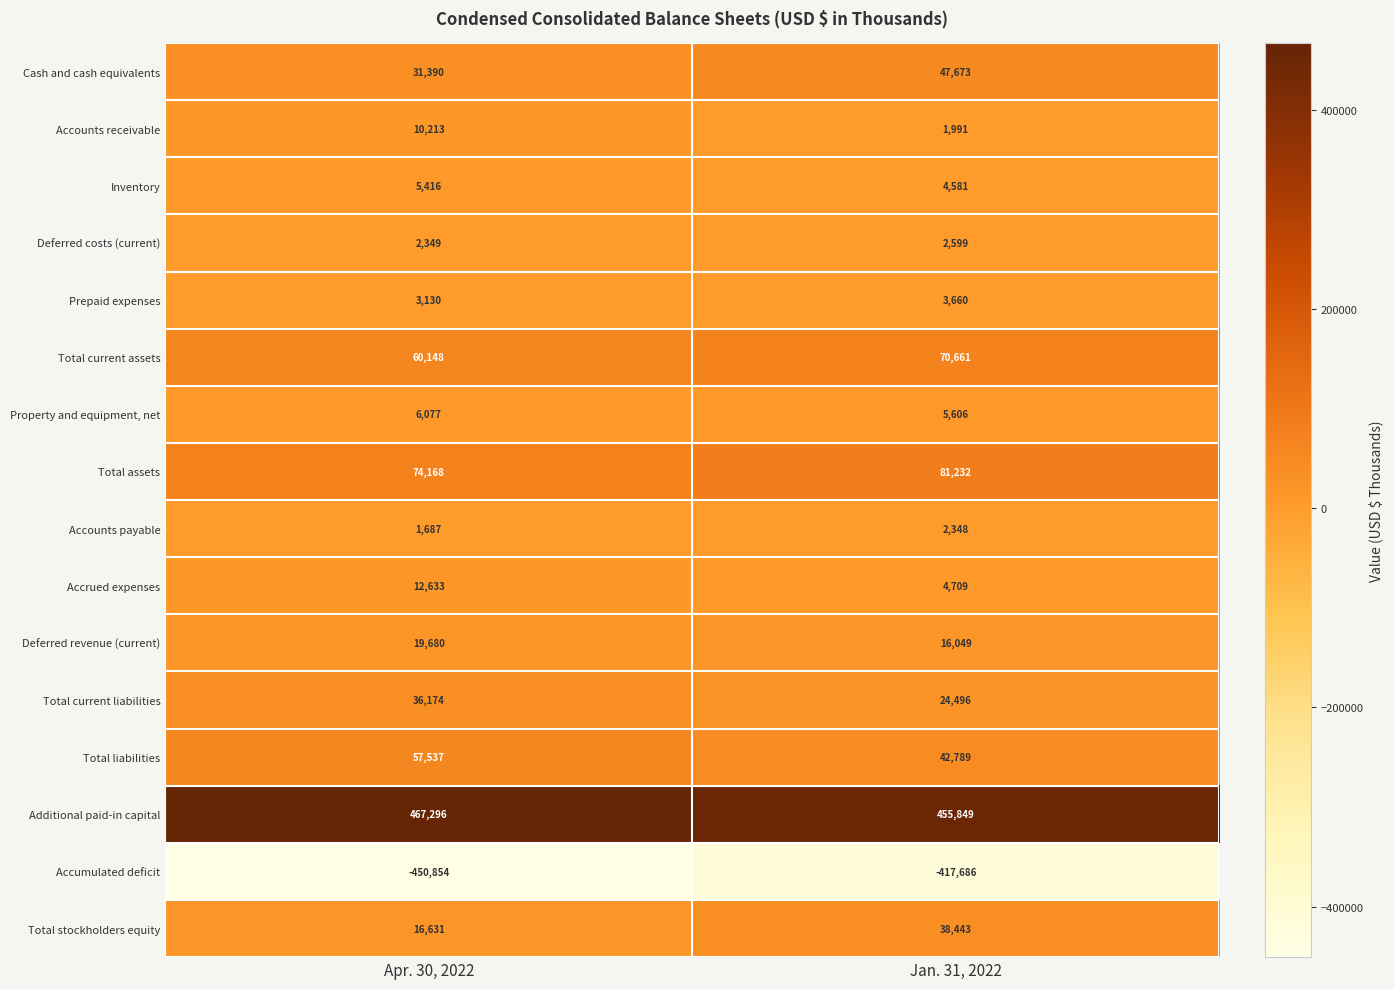

At Apr. 30, 2022, list the series in order from smallest to largest.

Accumulated deficit, Accounts payable, Deferred costs (current), Prepaid expenses, Inventory, Property and equipment, net, Accounts receivable, Accrued expenses, Total stockholders equity, Deferred revenue (current), Cash and cash equivalents, Total current liabilities, Total liabilities, Total current assets, Total assets, Additional paid-in capital